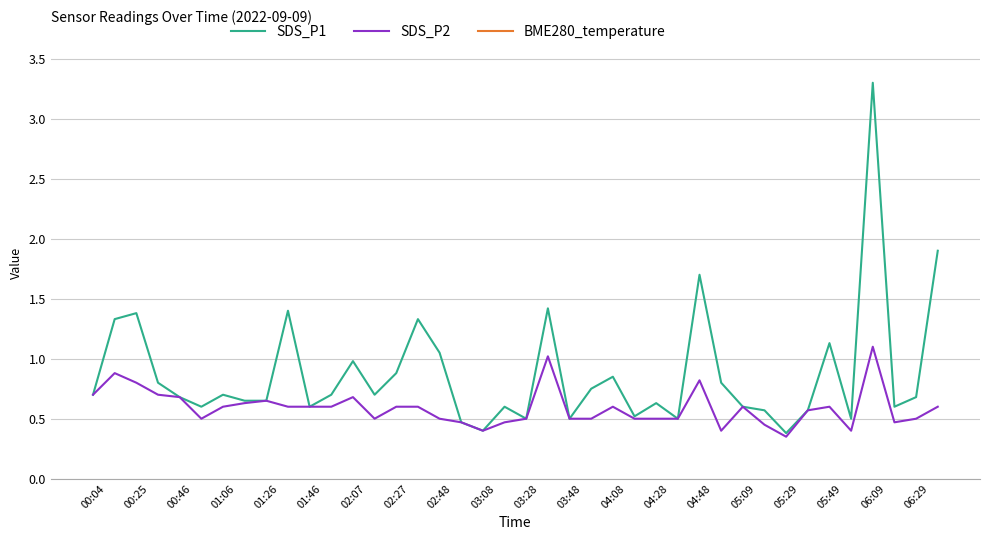

True or false: SDS_P2 has a value of 0.4 at 03:08.

True